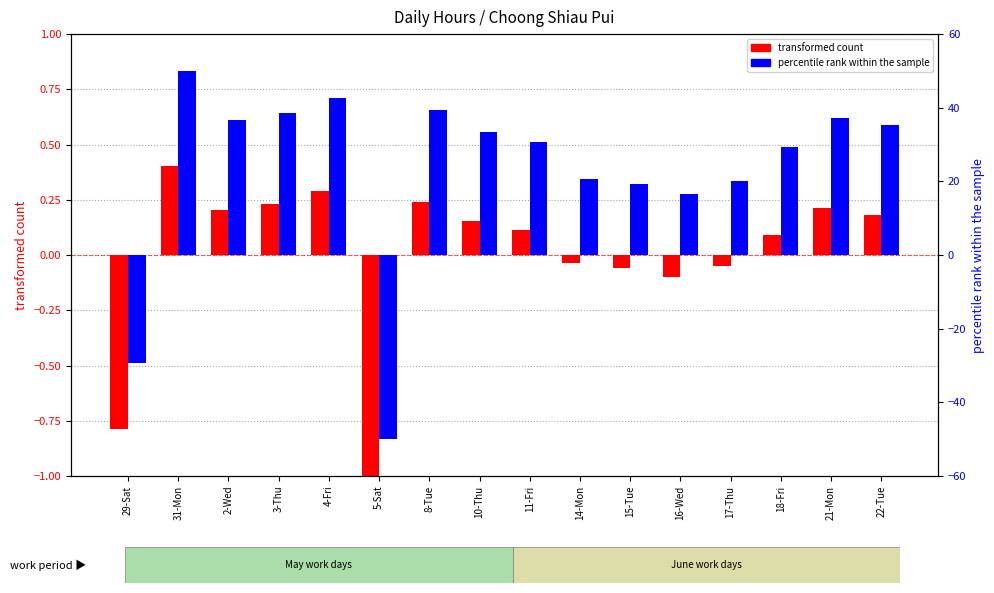

Rank the series by their average value, from lowest to highest.

transformed count, percentile rank within the sample